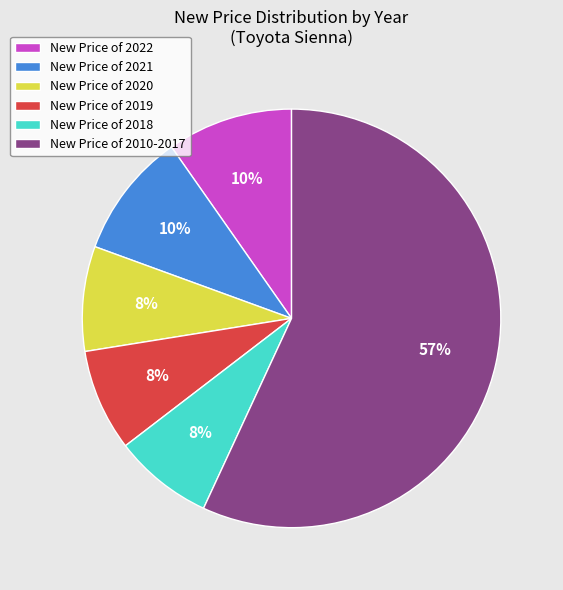

How many segments does this pie chart have?

6